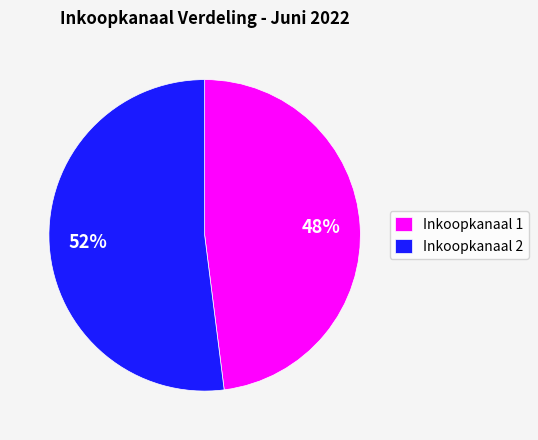

True or false: Inkoopkanaal 2 accounts for 52% of the total.

True